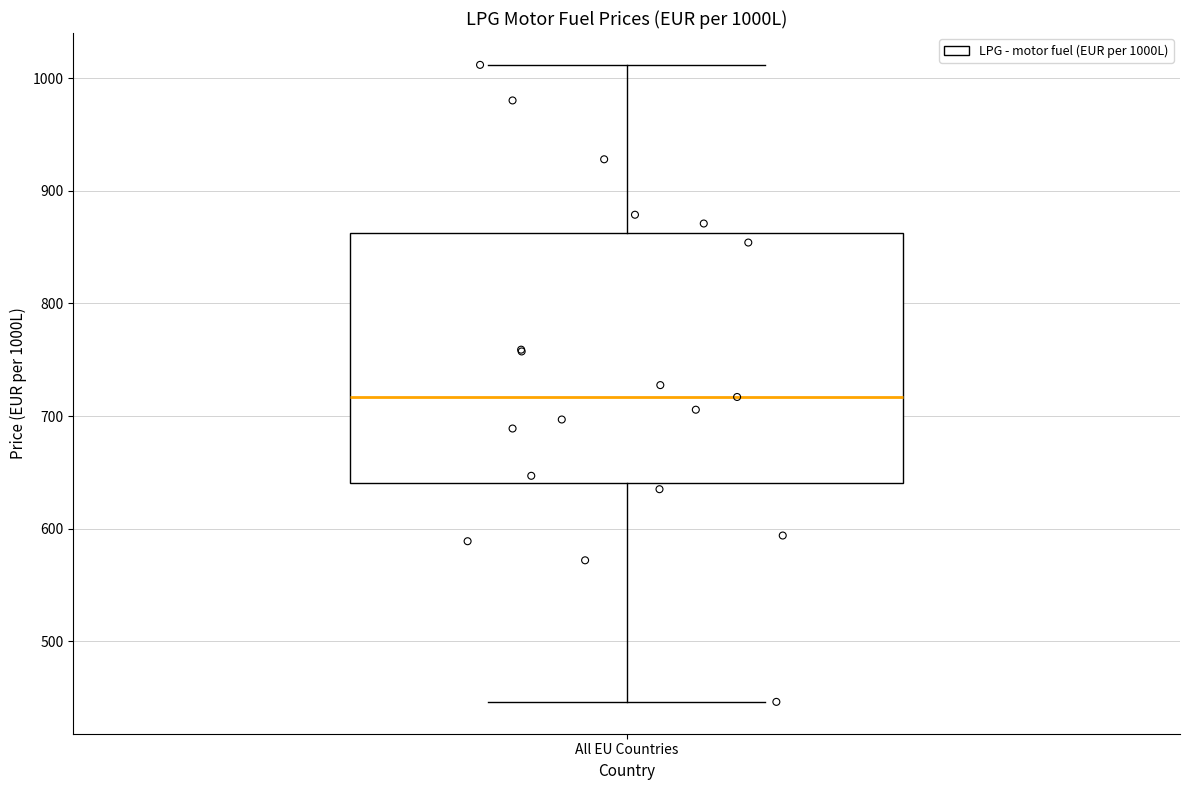

Transcribe this box plot: give where the median line is, the range the box spans, and where the two whiskers end, as read against the y-axis. The values are not printed on the chart, so give them approximately, as read against the axis.

median 720, box 640 to 860, whiskers 450 to 1010